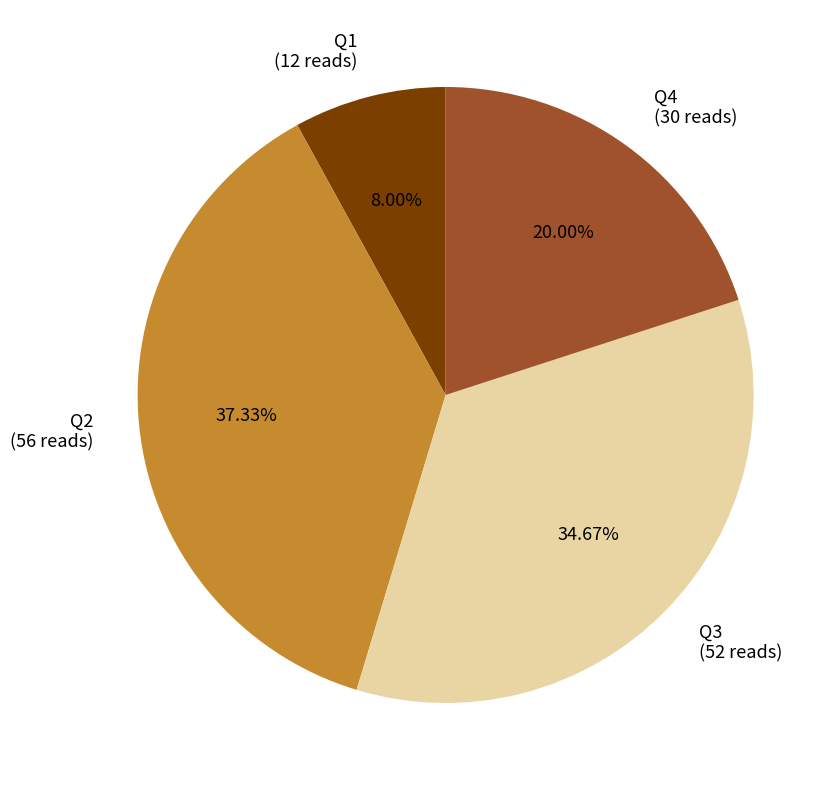

Does any single category account for the majority?

No